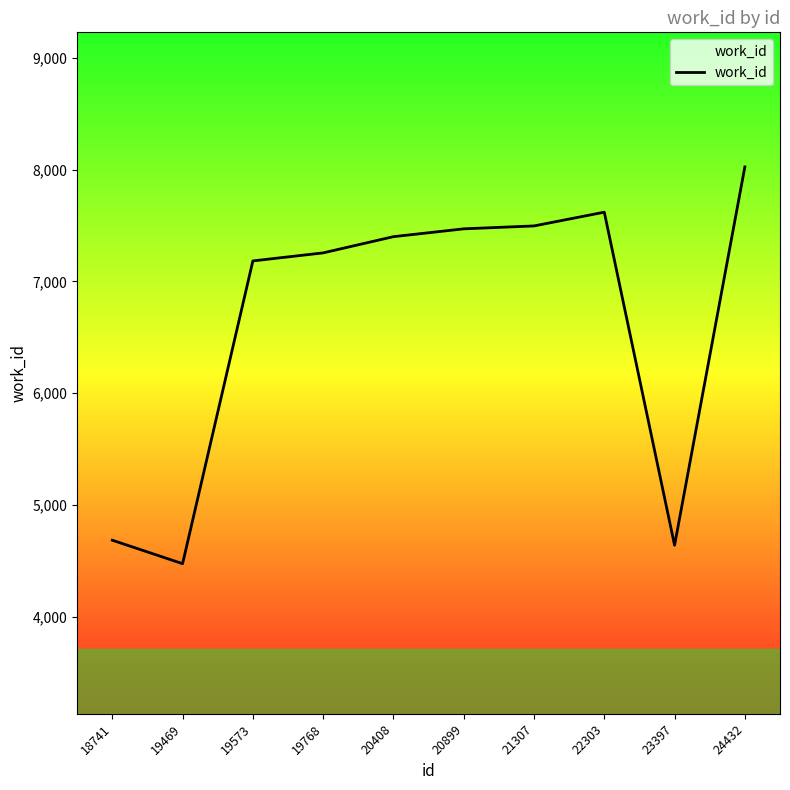

What is the minimum value shown in the chart?

4475